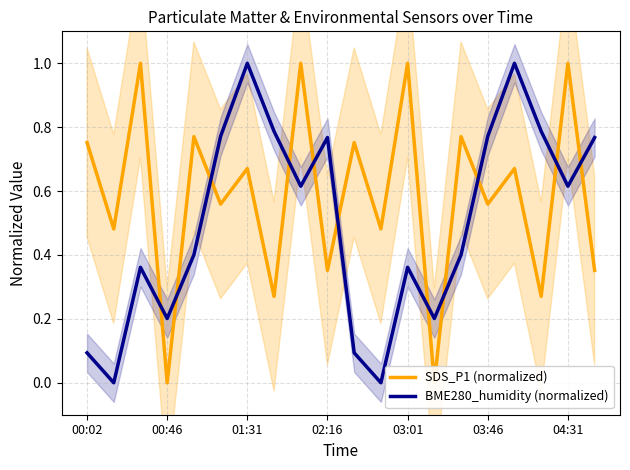

The value of BME280_humidity (normalized) at 00:02 is 0.2. True or false?

False